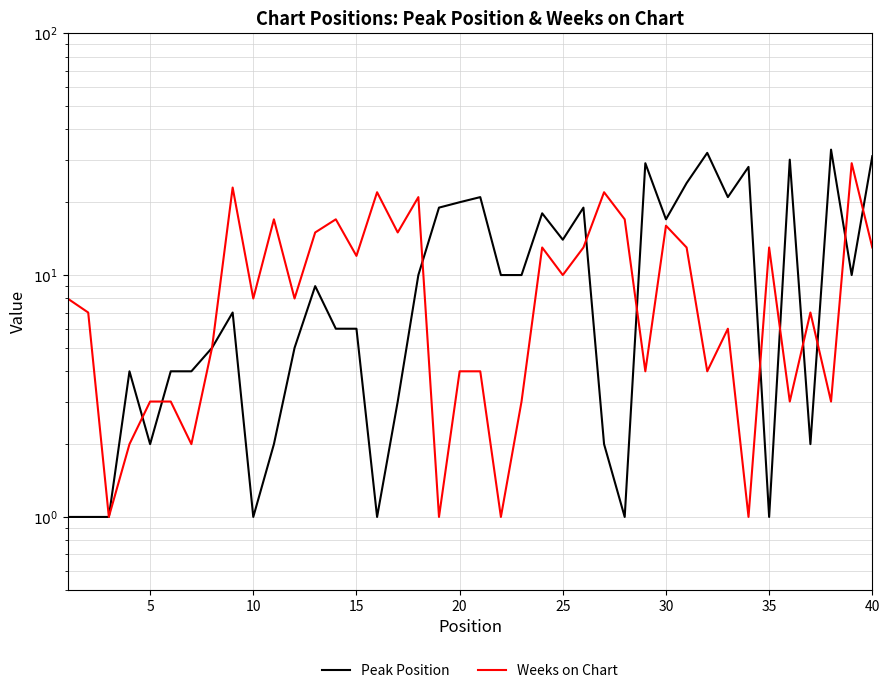

Reading right to left, what are all the values shown in this chart?

Peak Position: 31	10	33	2	30	1	28	21	32	24	17	29	1	2	19	14	18	10	10	21	20	19	10	3	1	6	6	9	5	2	1	7	5	4	4	2	4	1	1	1
Weeks on Chart: 13	29	3	7	3	13	1	6	4	13	16	4	17	22	13	10	13	3	1	4	4	1	21	15	22	12	17	15	8	17	8	23	5	2	3	3	2	1	7	8